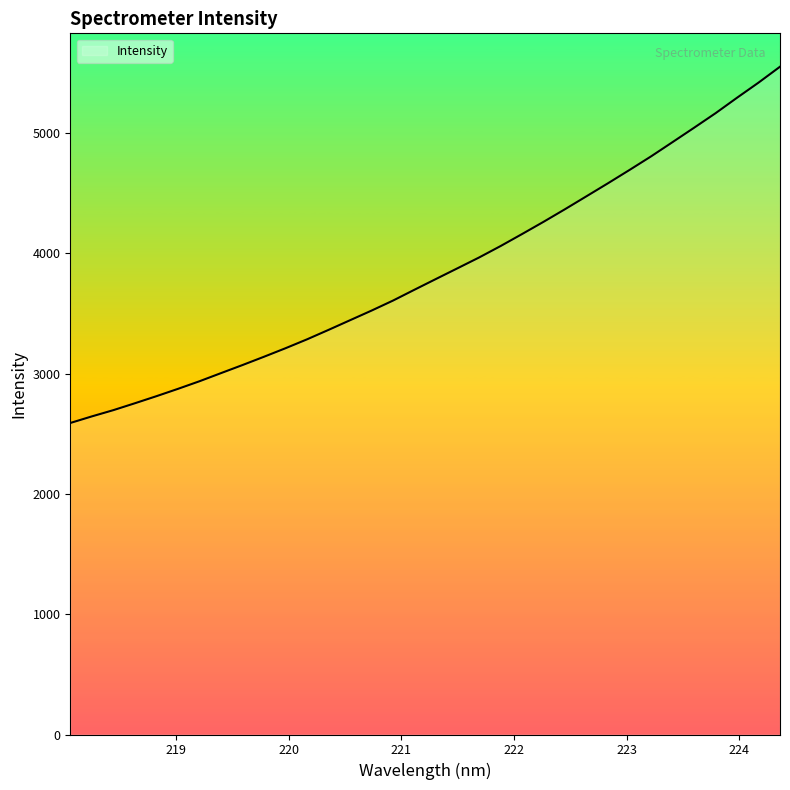

What is the difference between the maximum and minimum values?

2961.4